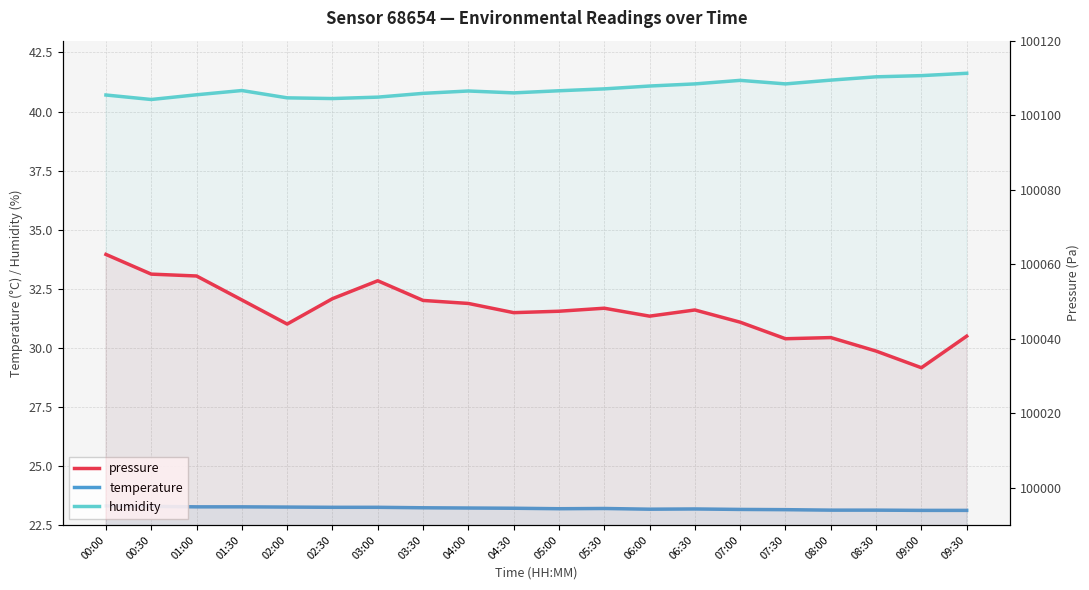

What position from the right is 00:00?

20